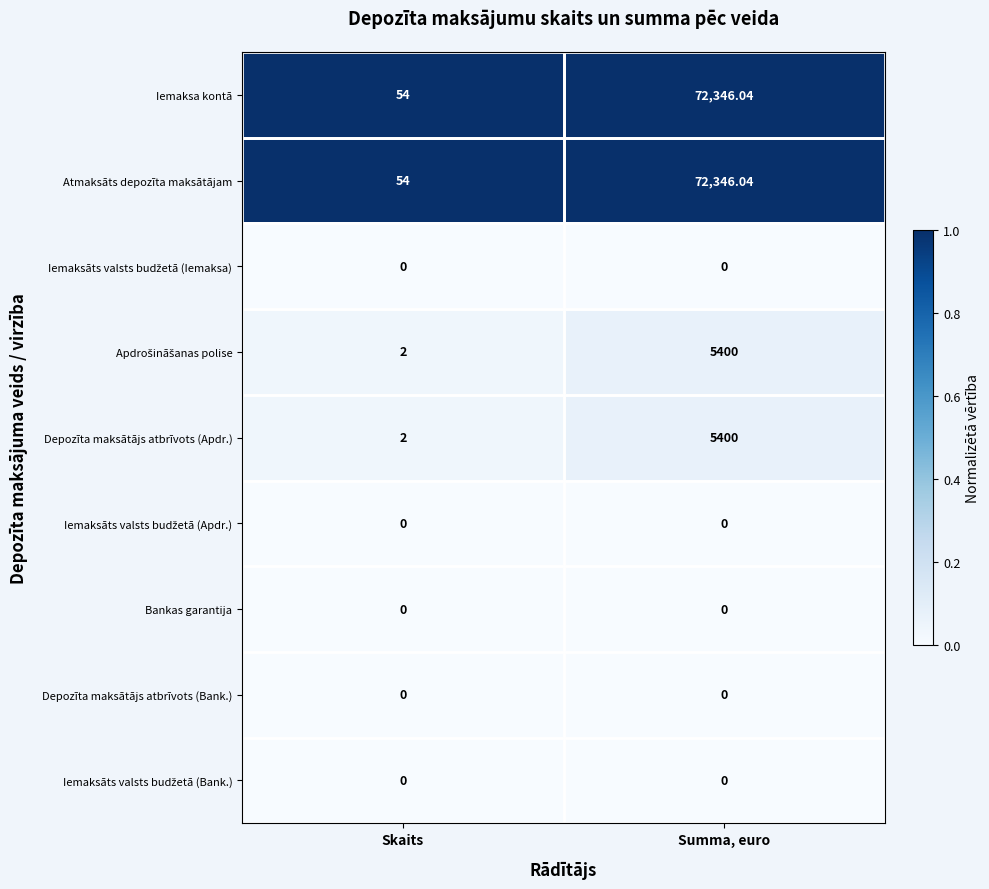

Count the number of data series in this chart.

9